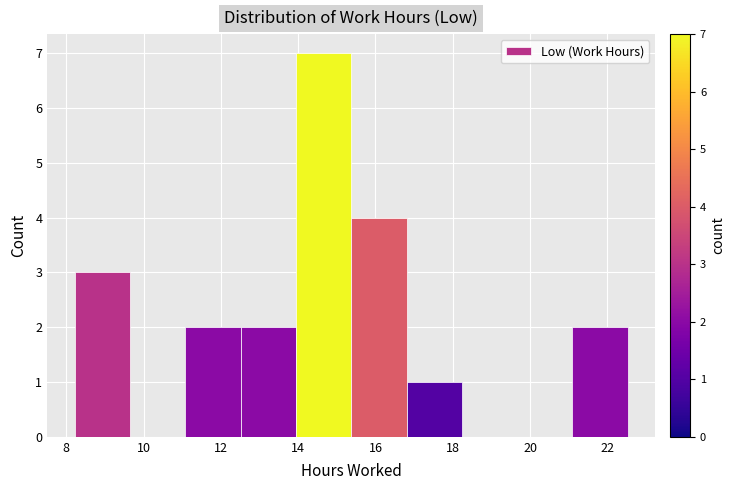

Reading left to right, transcribe this chart: for each bar, give the range it covers on the x-axis and its height. Neither the bar edges nor the heights are printed on the chart, so give them approximately, as read against the axes.

8.2 to 9.6: 3
9.6 to 11.0: 0
11.0 to 12.6: 2
12.6 to 14.0: 2
14.0 to 15.4: 7
15.4 to 16.8: 4
16.8 to 18.2: 1
18.2 to 19.6: 0
19.6 to 21.0: 0
21.0 to 22.6: 2